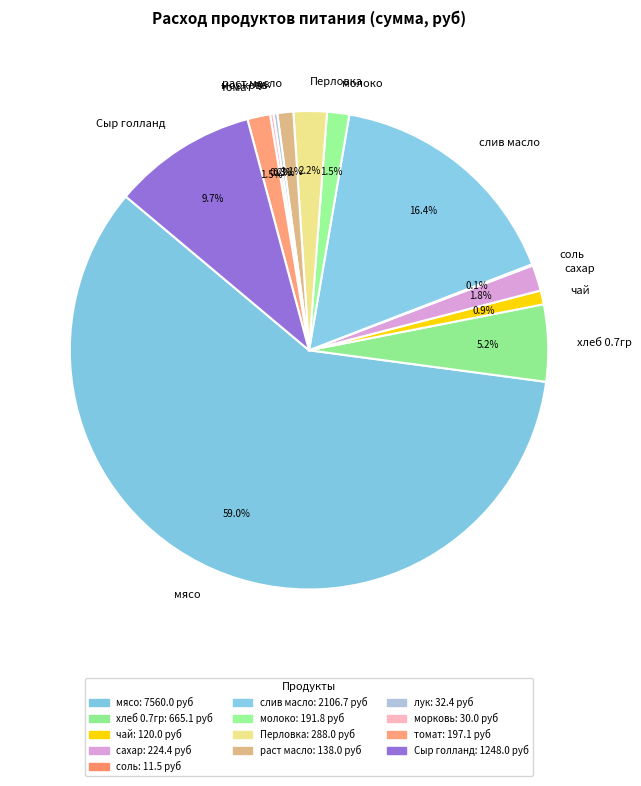

Do молоко and Перловка together represent more than half of the pie?

No